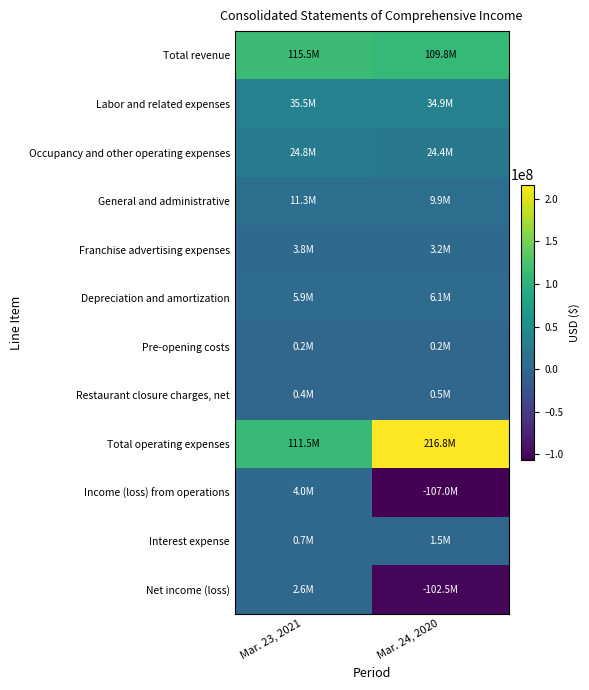

At how many categories does at least one series exceed 105151931?

2